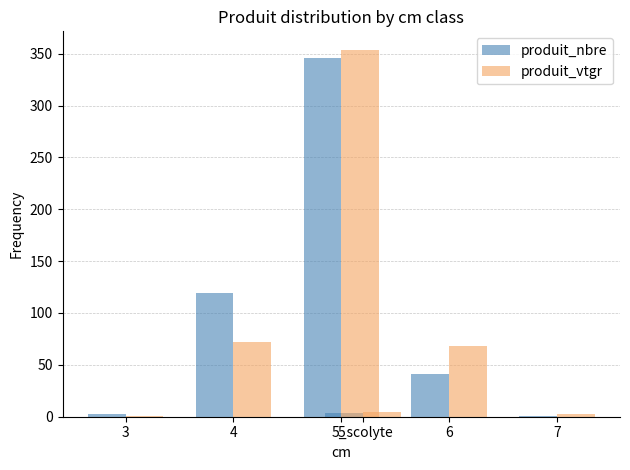

What is the difference between the maximum and minimum values in the produit_nbre series?

345.0